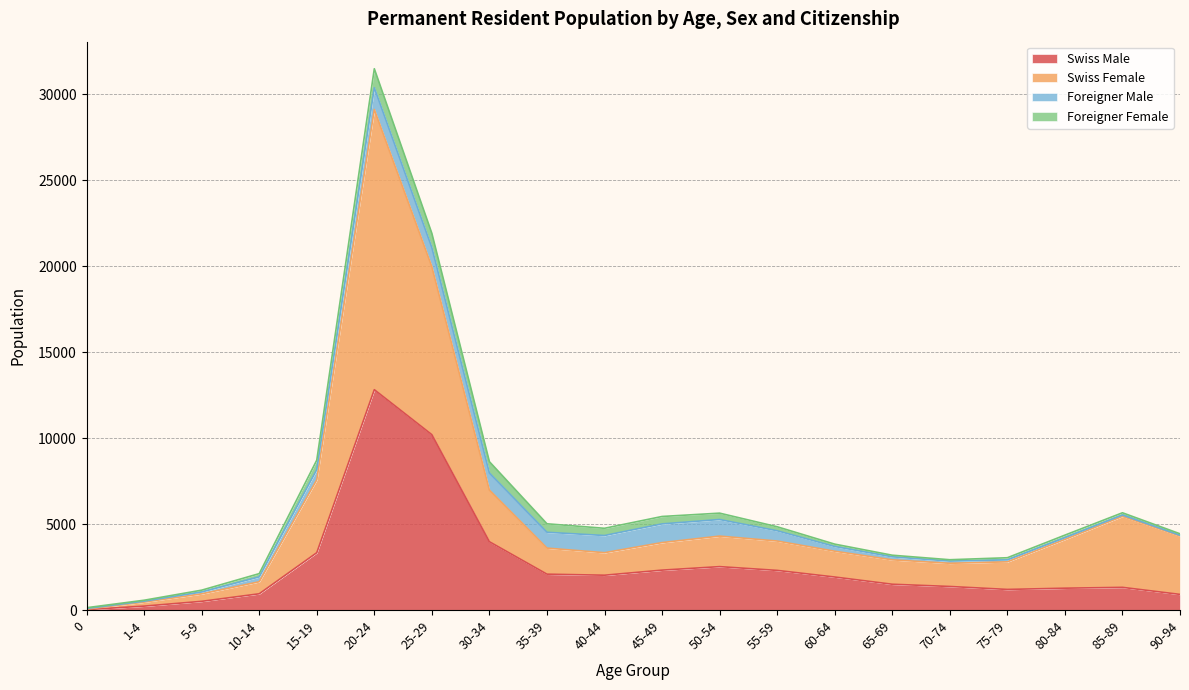

What are all the series names shown in the legend?

Swiss Male, Swiss Female, Foreigner Male, Foreigner Female